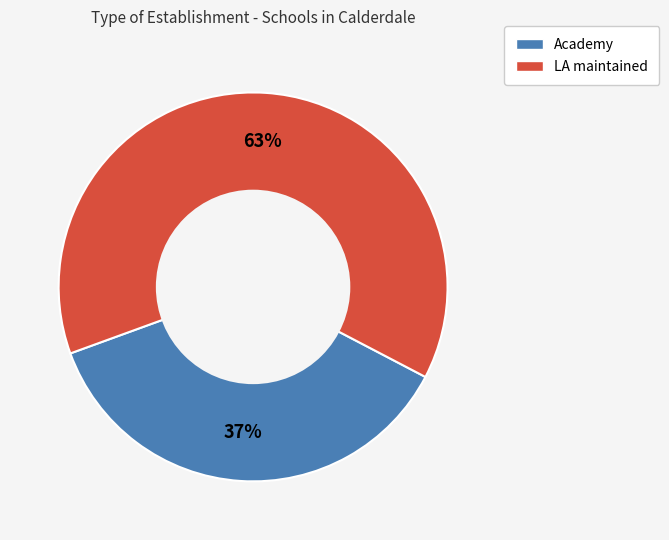

How many segments does this pie chart have?

2